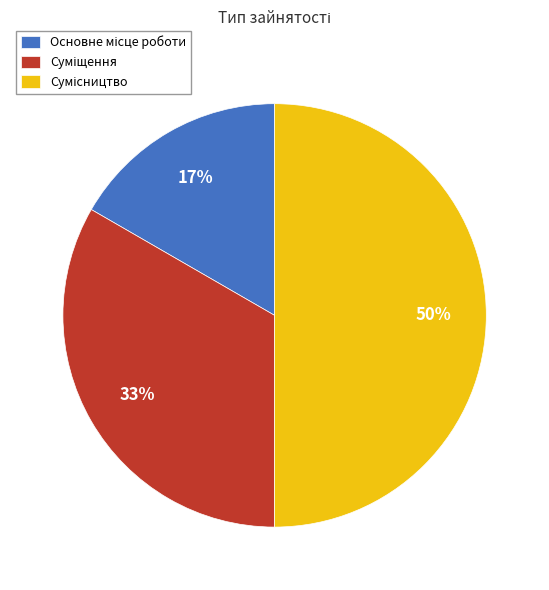

To the nearest percent, what is the average slice percentage?

33%